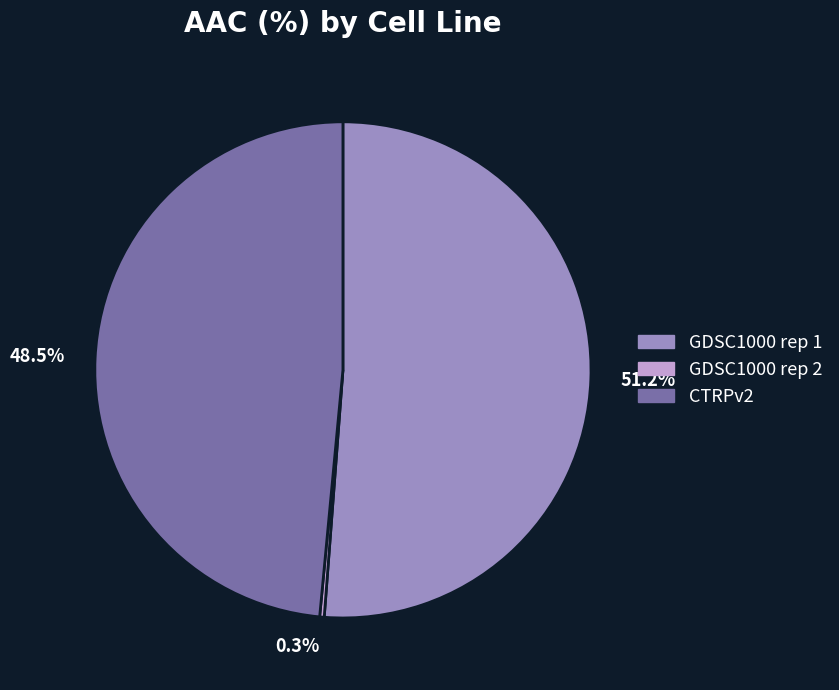

What is the total percentage of 48.5% and 0.3%?

48.8%